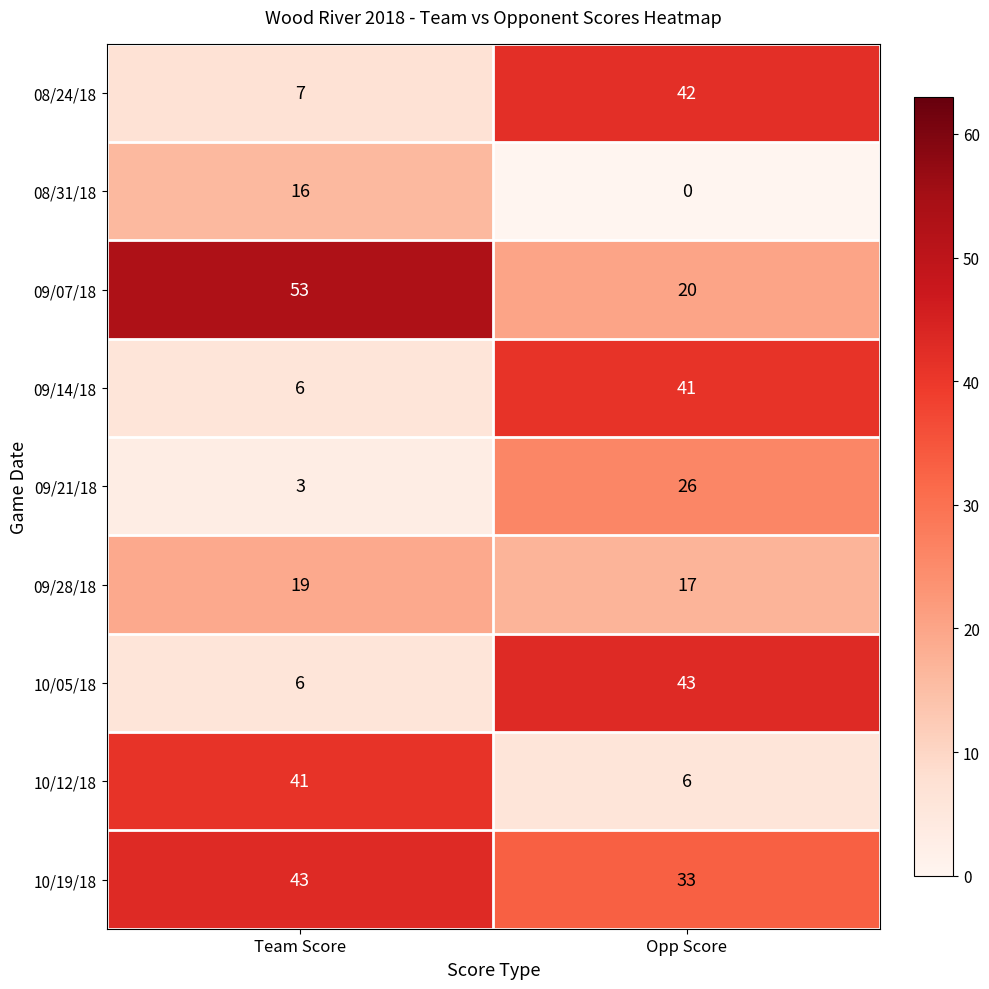

What is the difference between the 10/12/18 values at Team Score and Opp Score?

35